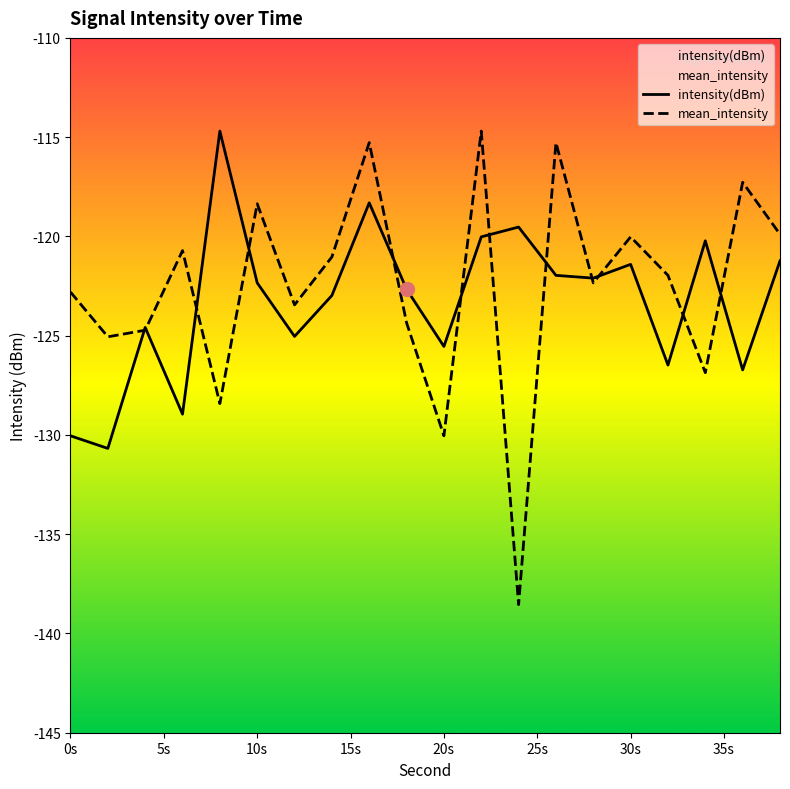

Which series has the widest spread of values?

mean_intensity